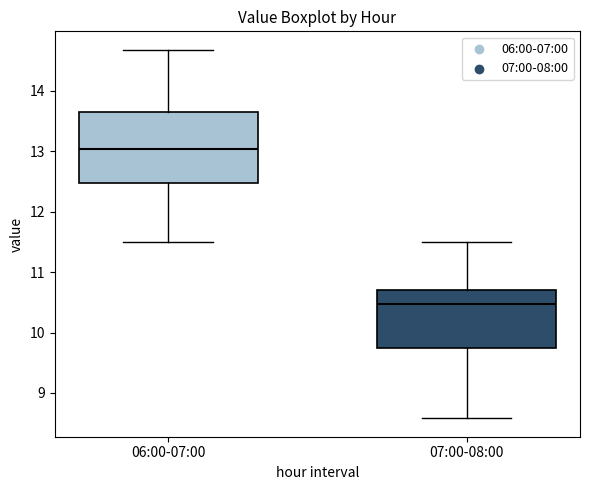

Reading left to right, read every box against the y-axis: the position of its median line, the range the box covers, and the ends of its whiskers. The values are not printed on the chart, so give them approximately, as read against the axis.

06:00-07:00: median 13.0, box 12.5 to 13.7, whiskers 11.5 to 14.7
07:00-08:00: median 10.5, box 9.8 to 10.7, whiskers 8.6 to 11.5